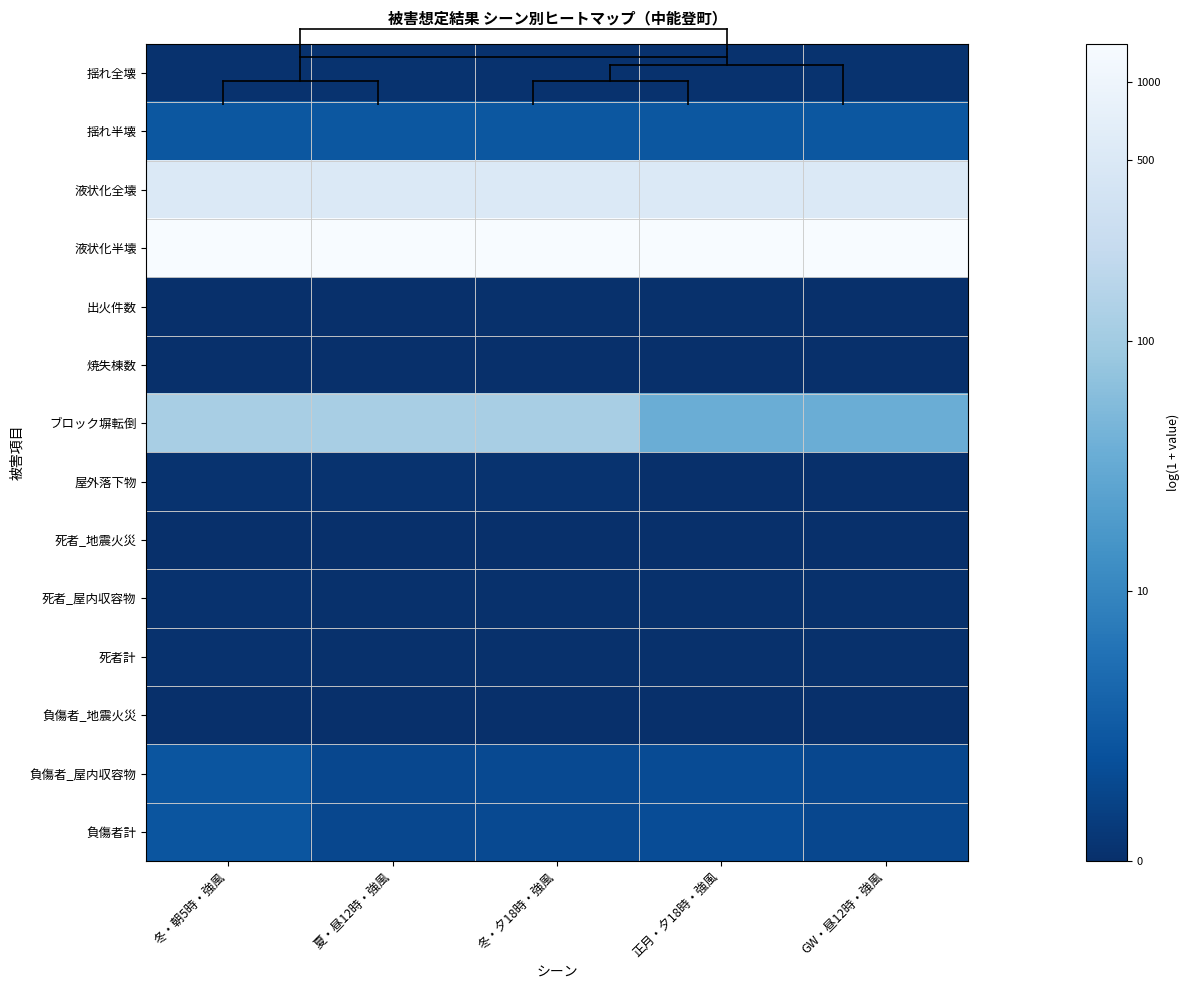

At how many categories does at least one series exceed 6?

5